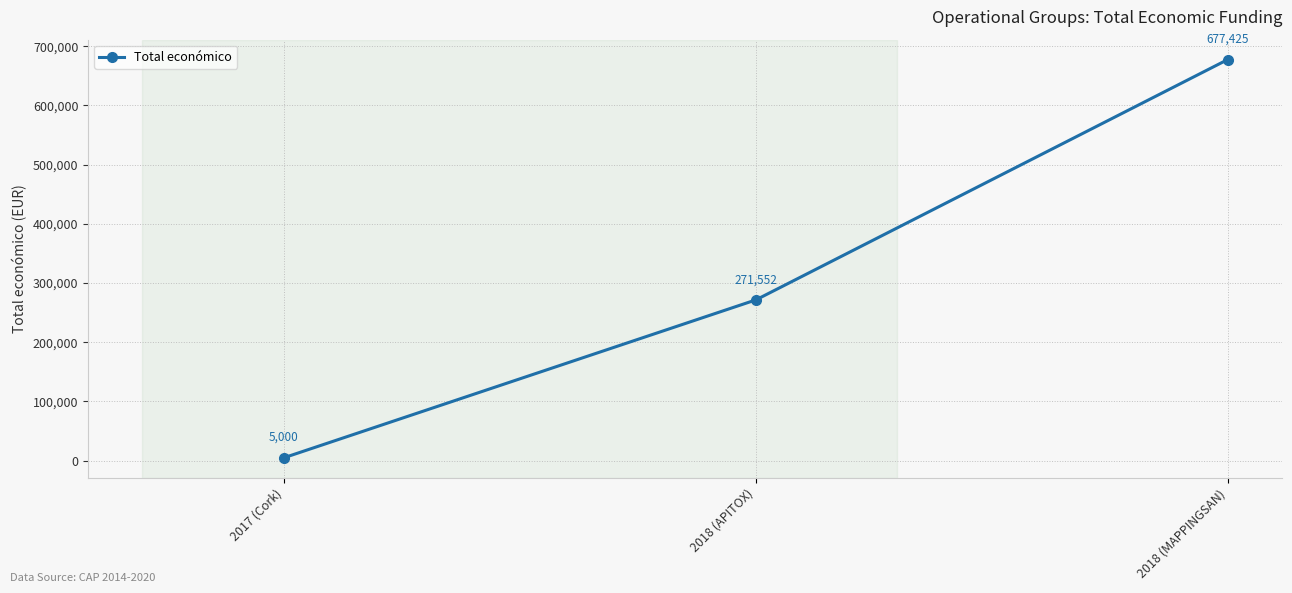

The value at 2018 (MAPPINGSAN) is 677425. True or false?

True